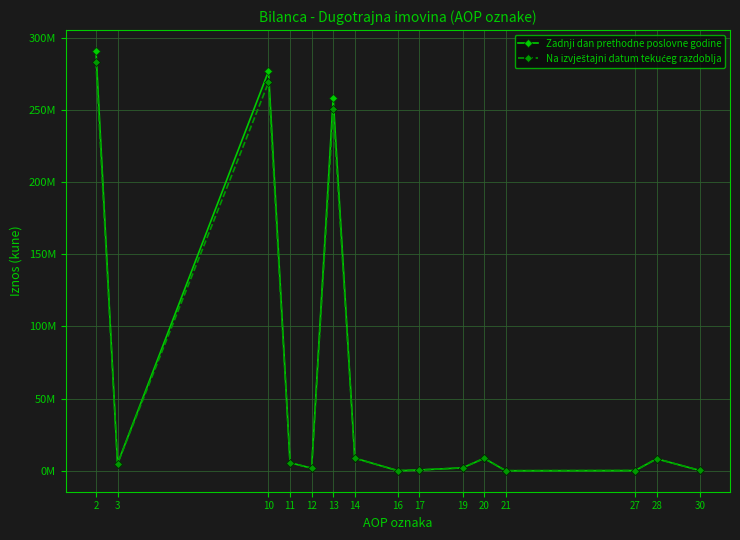

Which series has the largest range (max minus min)?

Zadnji dan prethodne poslovne godine